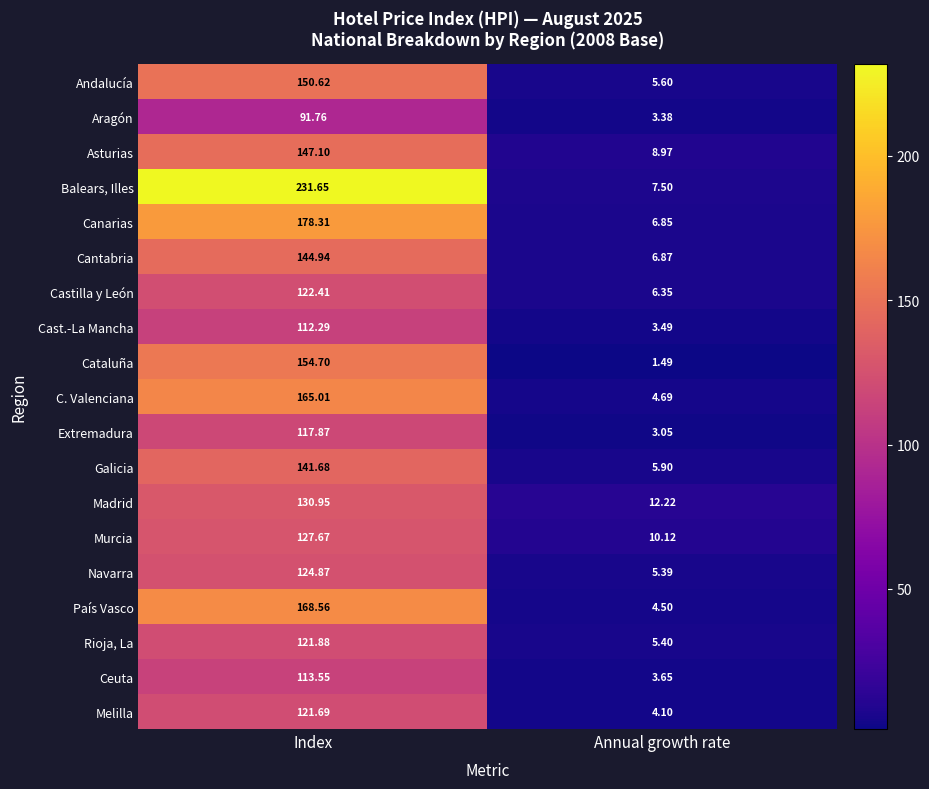

At which label does C. Valenciana reach its peak?

Index